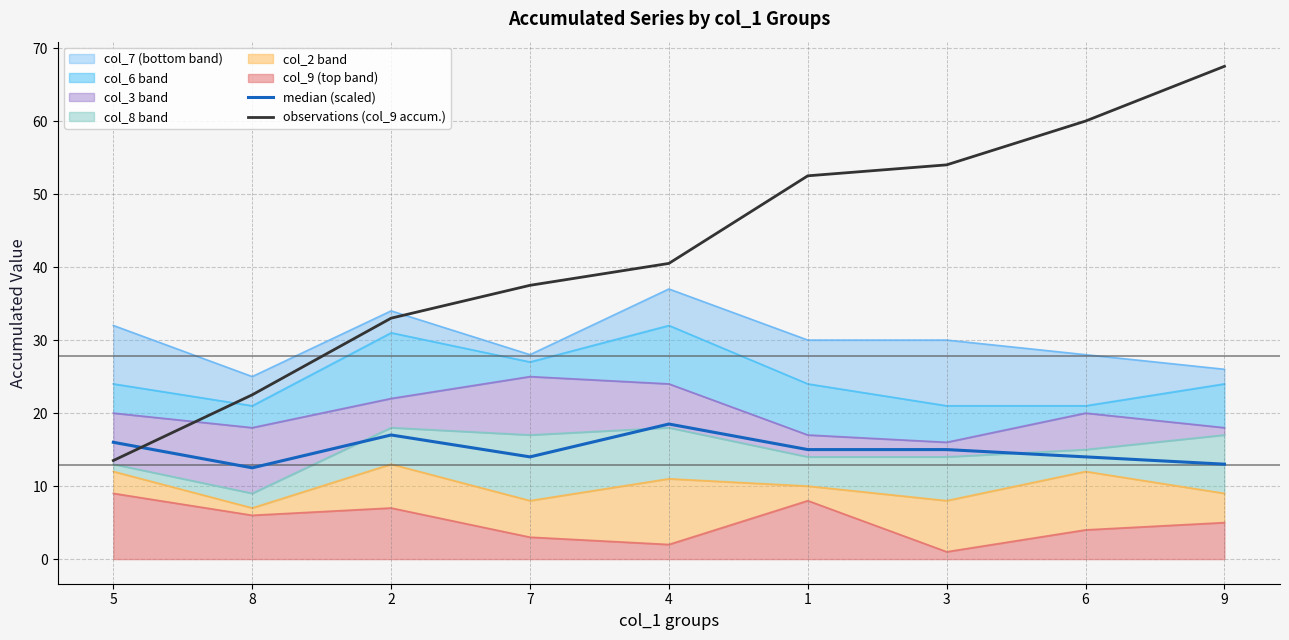

What is the label of the 3rd point from the left?

2